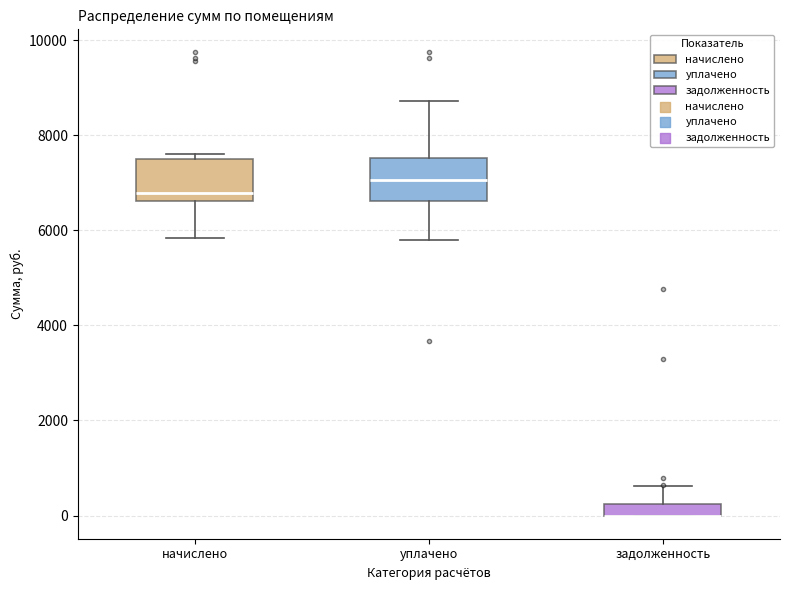

Where does the median line of the box for уплачено sit on the y-axis? The values are not printed on the chart, so give them approximately, as read against the axis.

7000